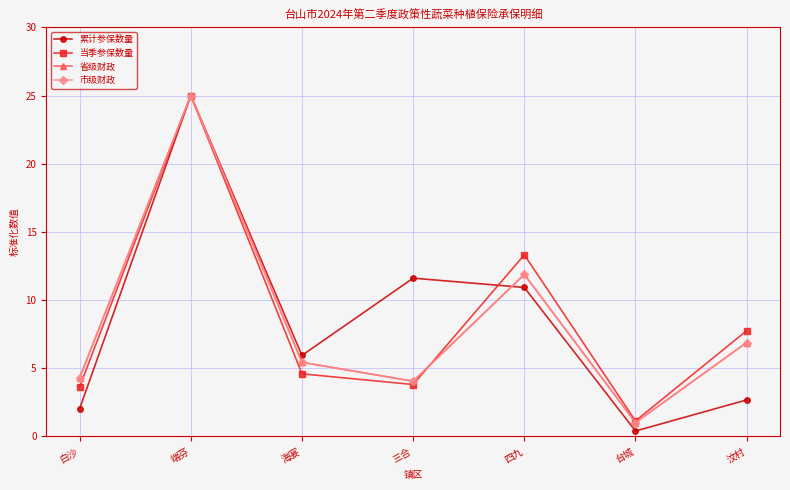

How many interior local peaks does the 省级财政 series have?

2